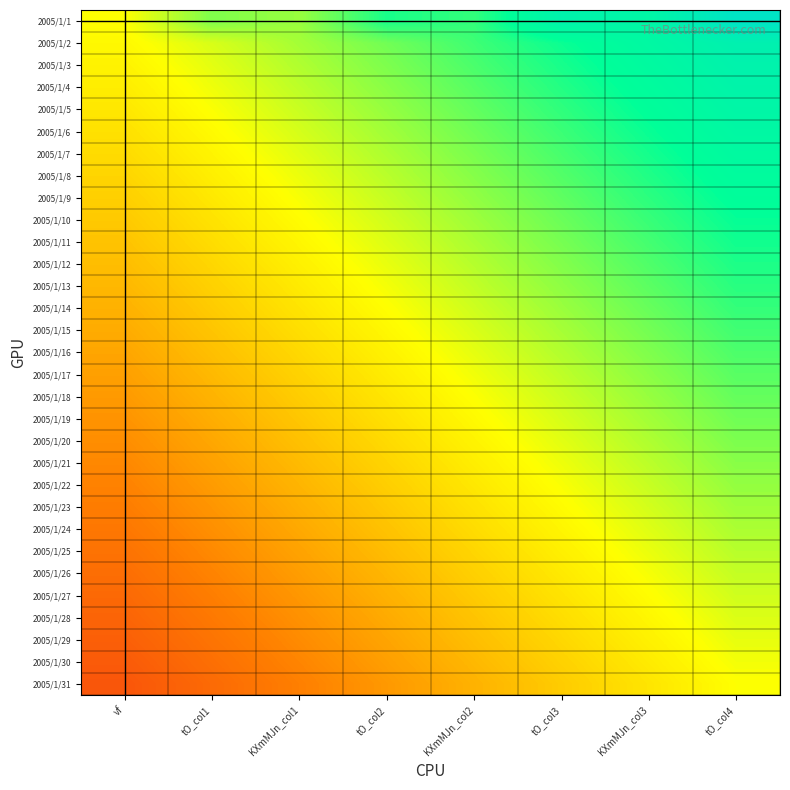

What is the difference between the highest and lowest values at KXmMJn_col3?

0.7